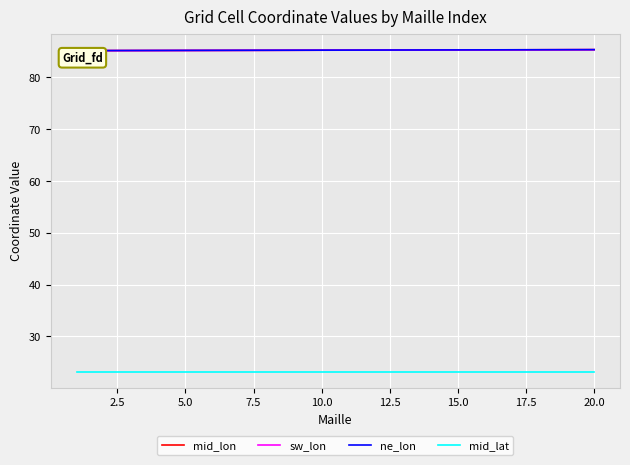

True or false: ne_lon and sw_lon intersect in this chart.

False